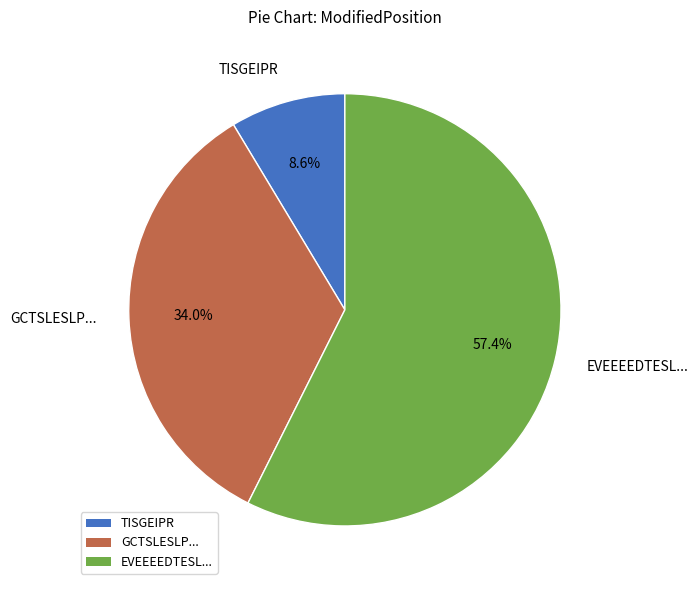

Which has a higher value, GCTSLESLP... or TISGEIPR?

GCTSLESLP...